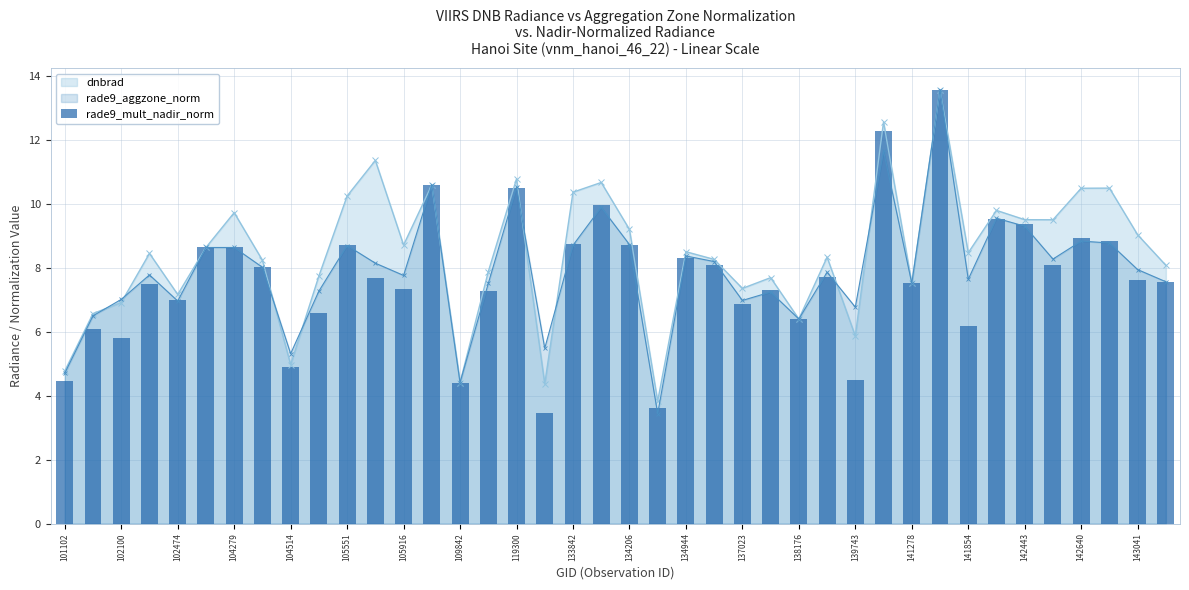

How many values exceed 7?

27